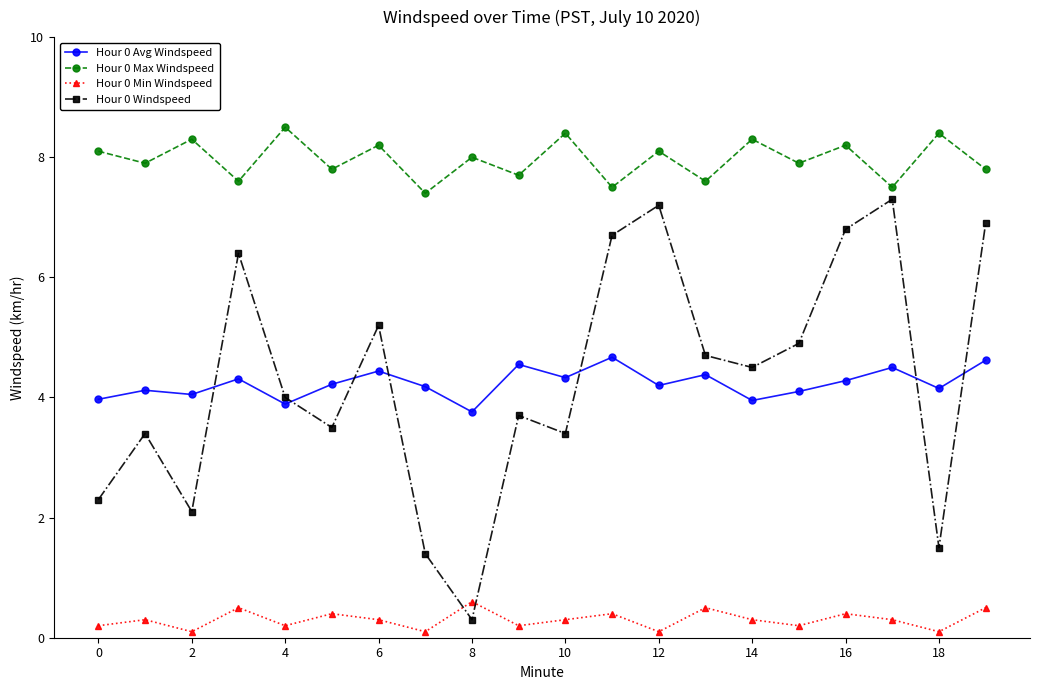

True or false: Hour 0 Min Windspeed and Hour 0 Avg Windspeed cross at least once.

False